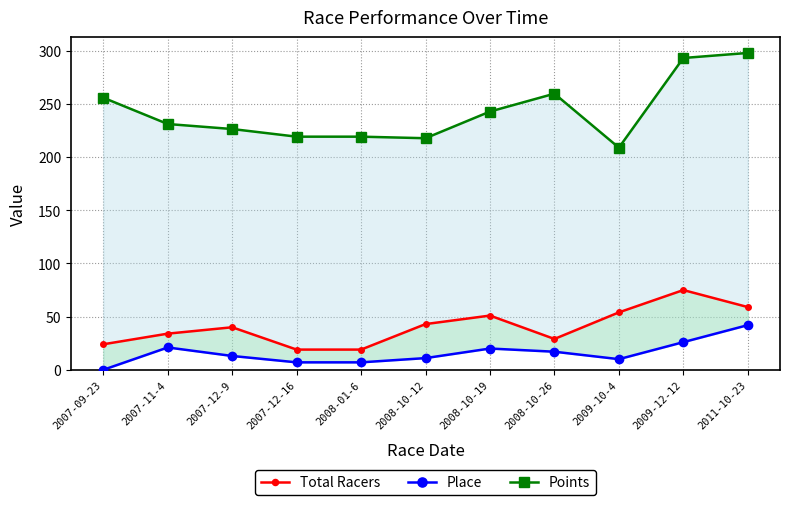

How many data points in Place are above 13?

5